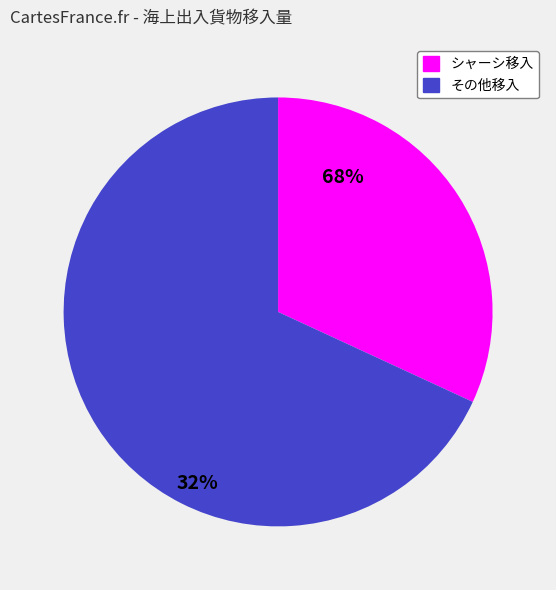

Is there any slice that represents more than half of the pie?

Yes